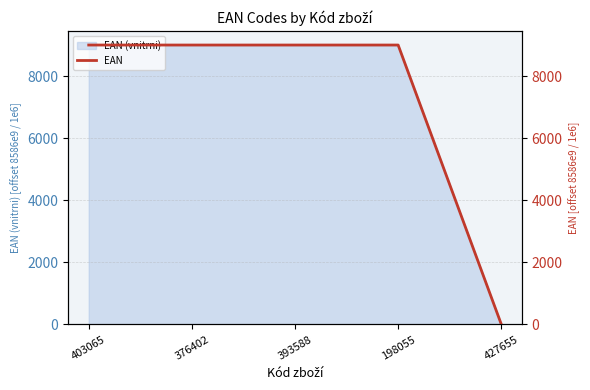

What is the label of the 3rd point from the right?

393588